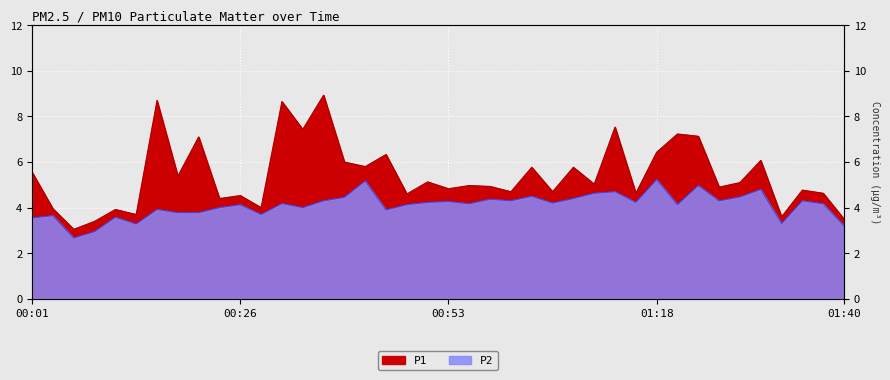

What is the value of the P2 point at the 33rd from the left?

5.0